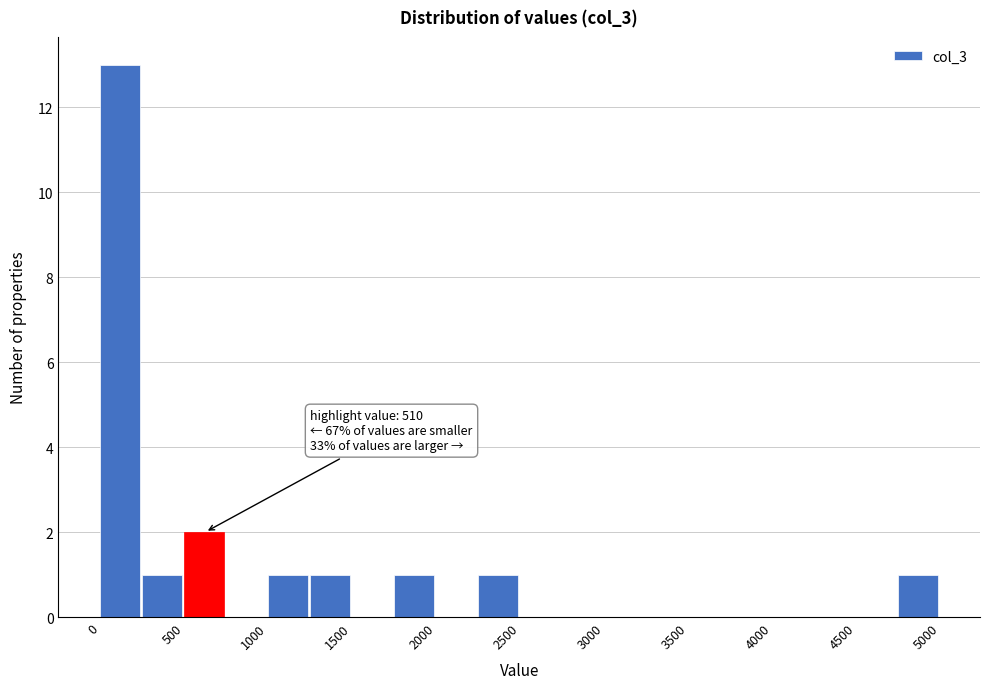

Which range on the x-axis has the tallest bar?

0 to 250